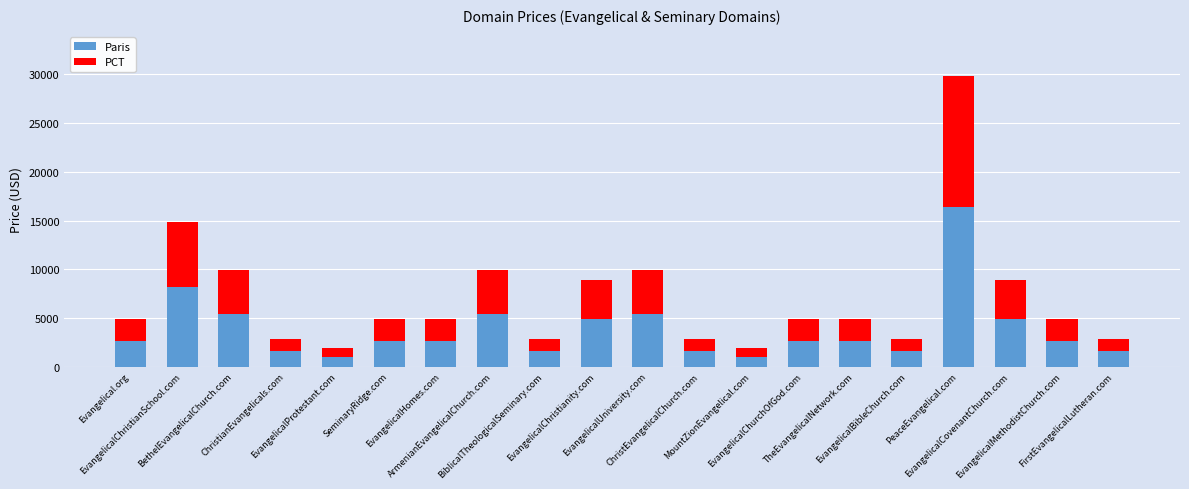

What is the difference between the second highest and second lowest values in the Paris series?

7150.0